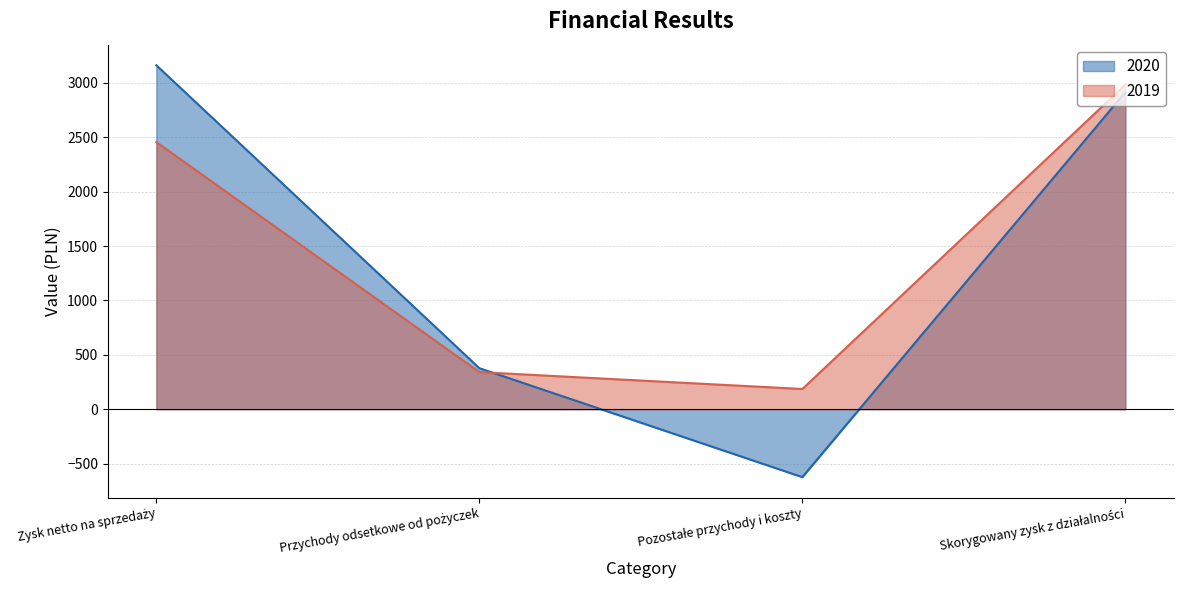

What is the average value of the 2020 series?

1457